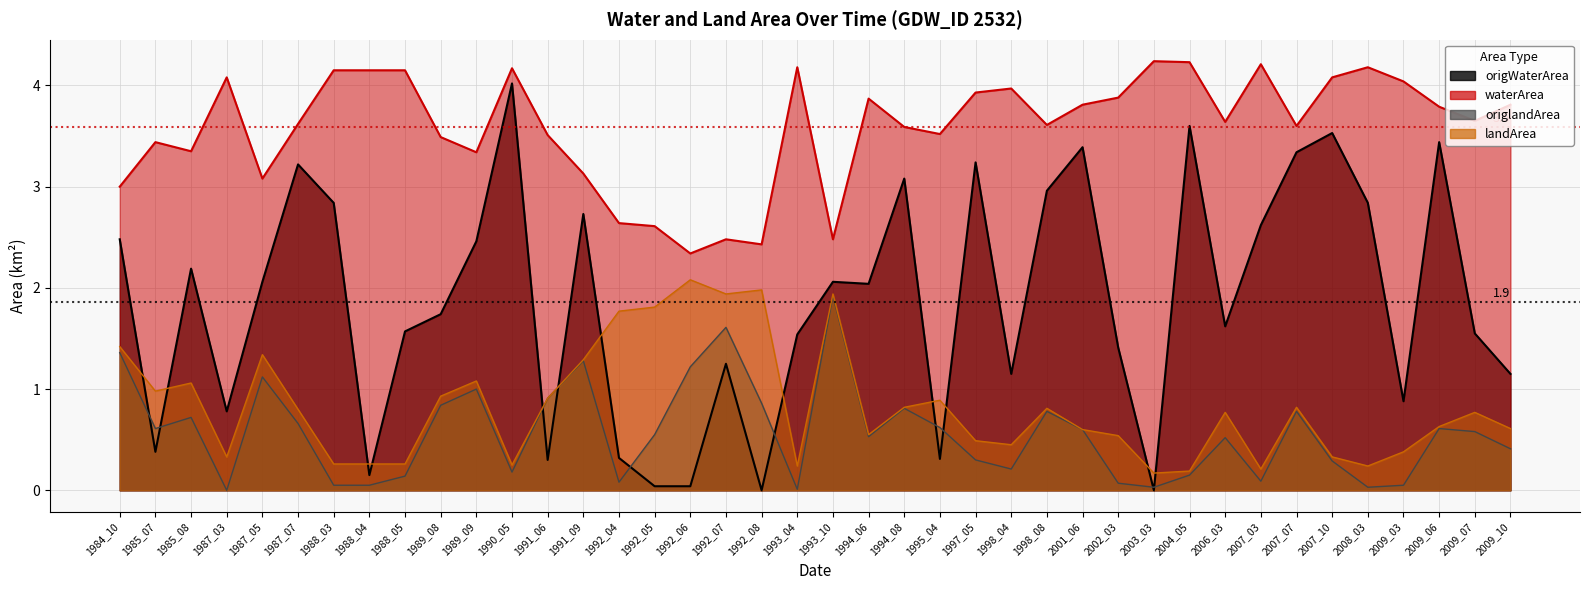

What is the maximum value shown in the chart?

4.2